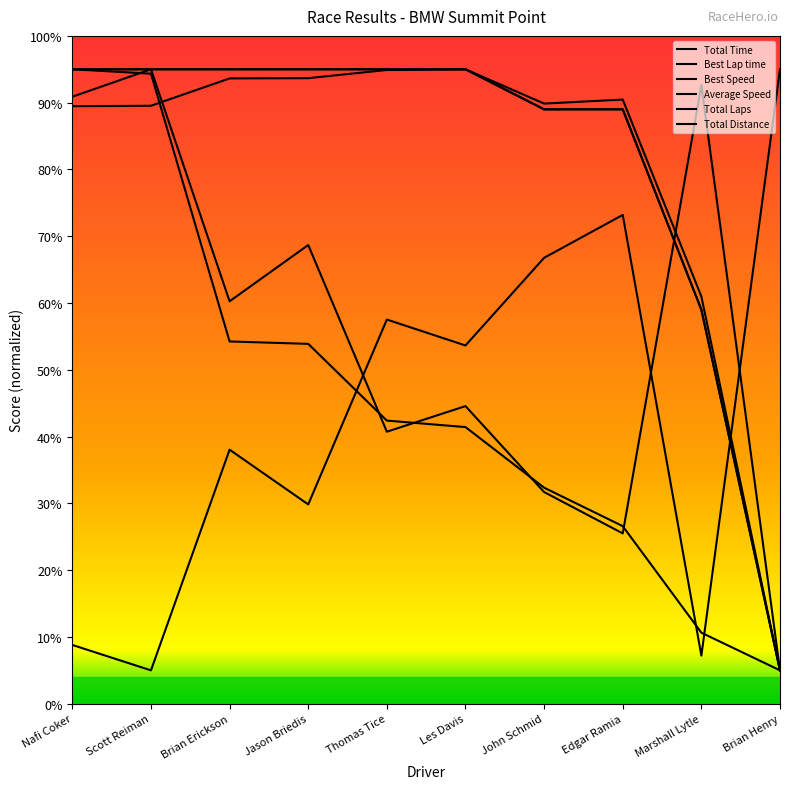

Does the chart have visible grid lines?

No